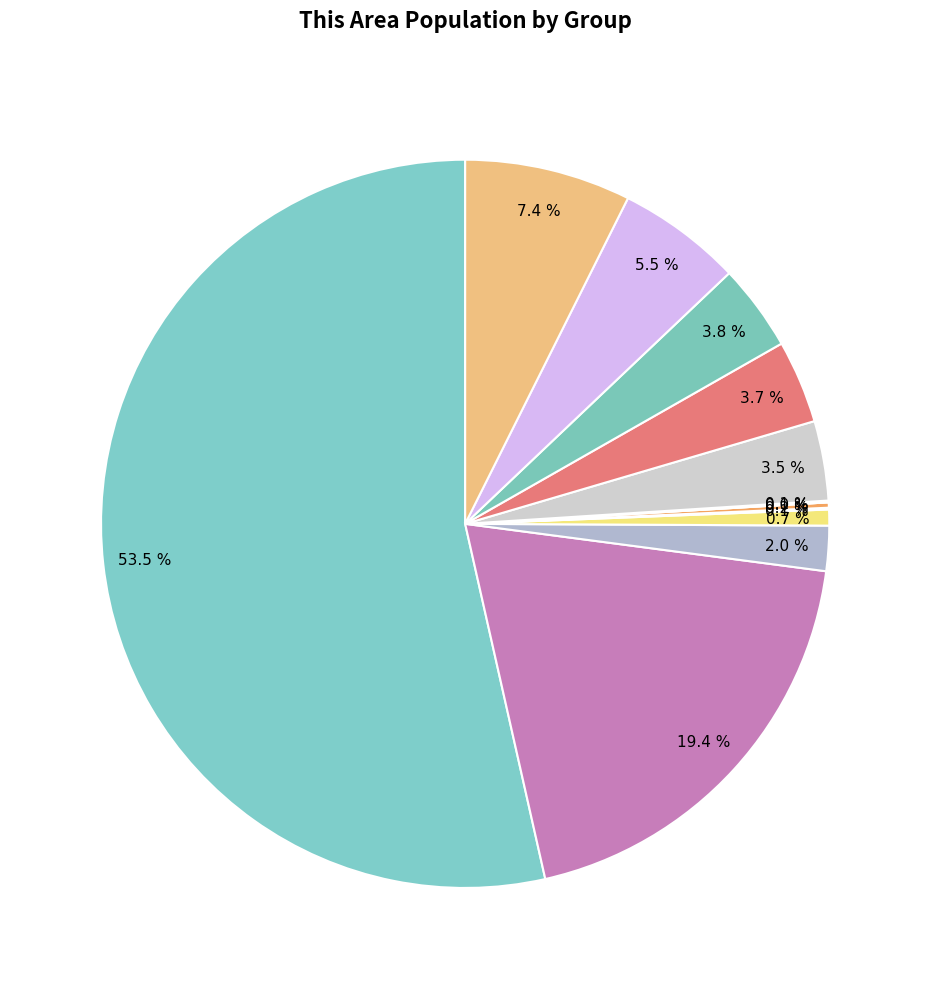

Is there any slice that represents more than half of the pie?

Yes